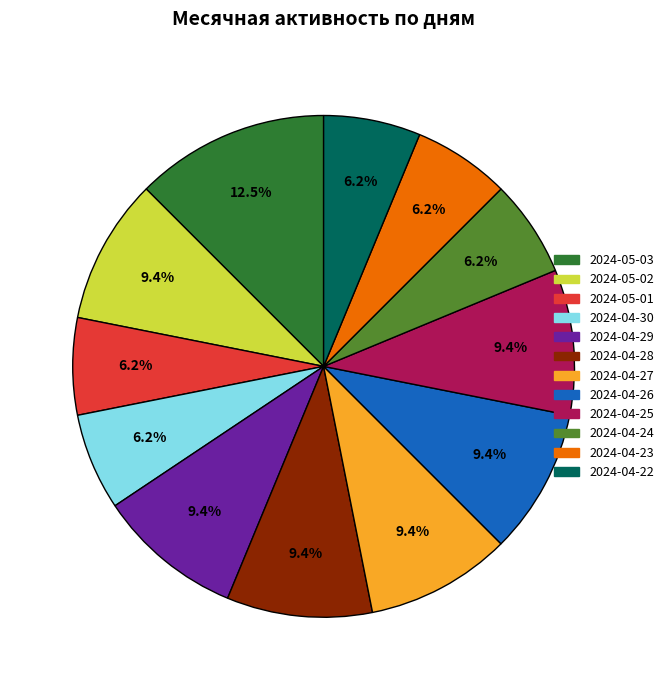

What is the ratio of the value at 2024-04-29 to the value at 2024-05-01?

1.5